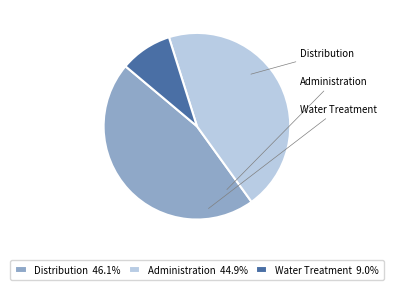

Count the number of slices in the pie.

3